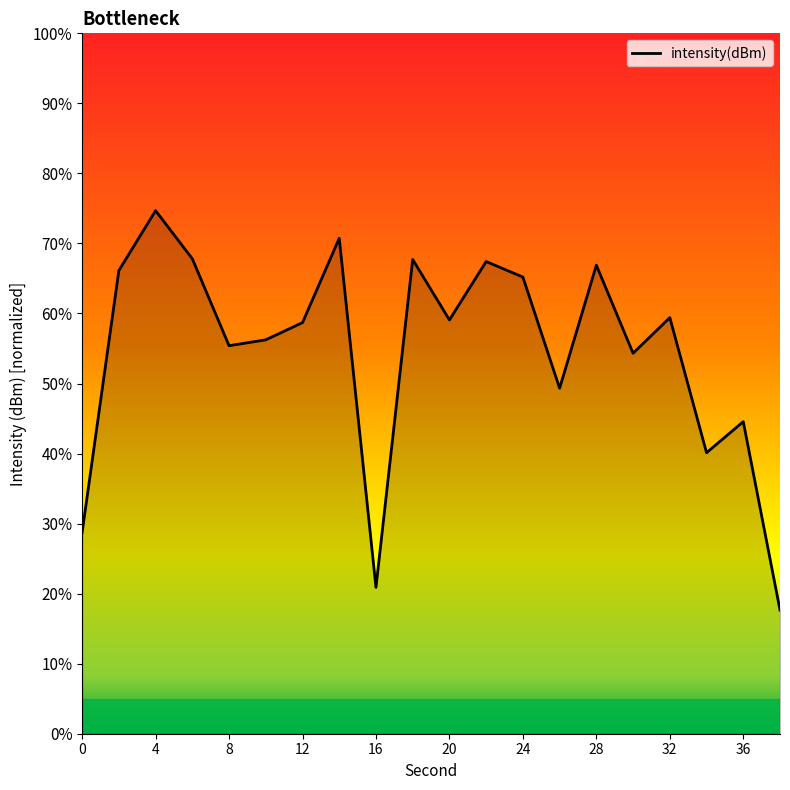

What is the minimum value shown in the chart?

17.7